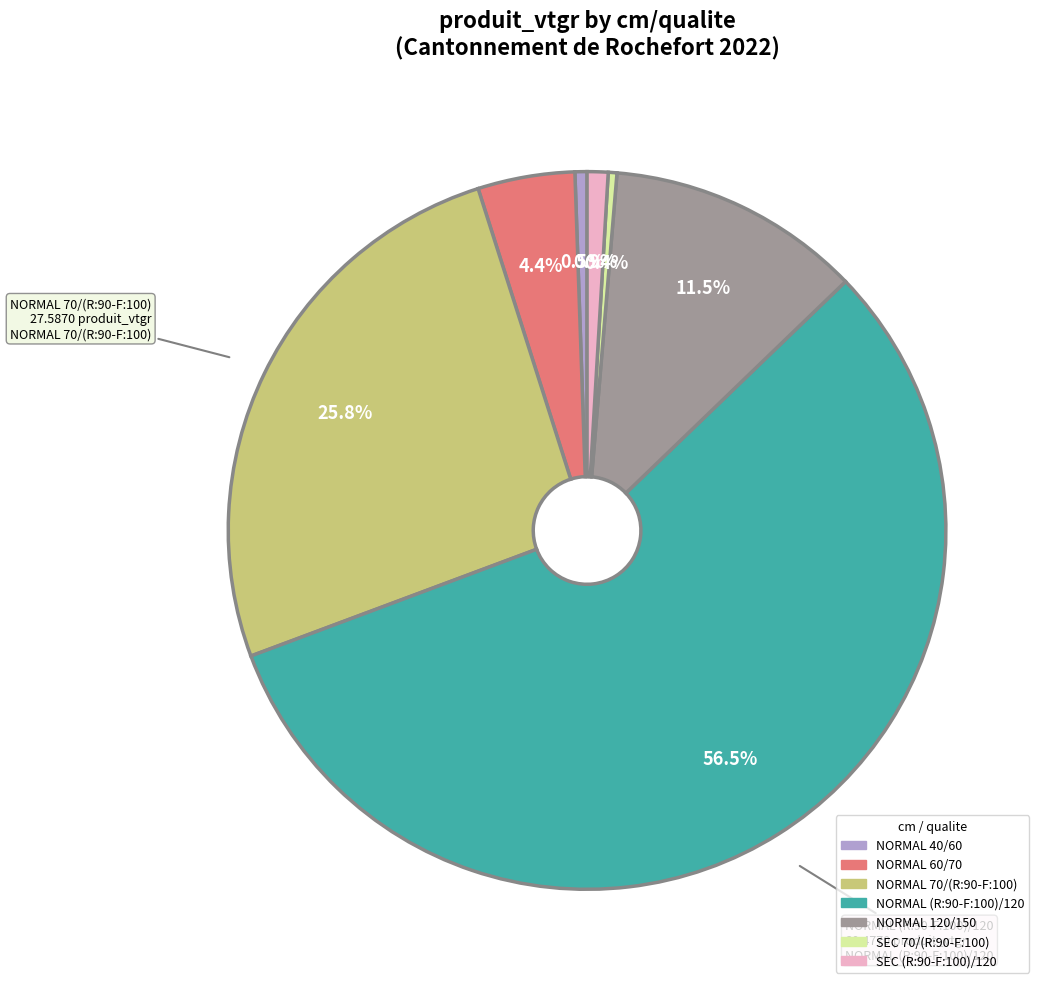

Does any single category account for the majority?

Yes